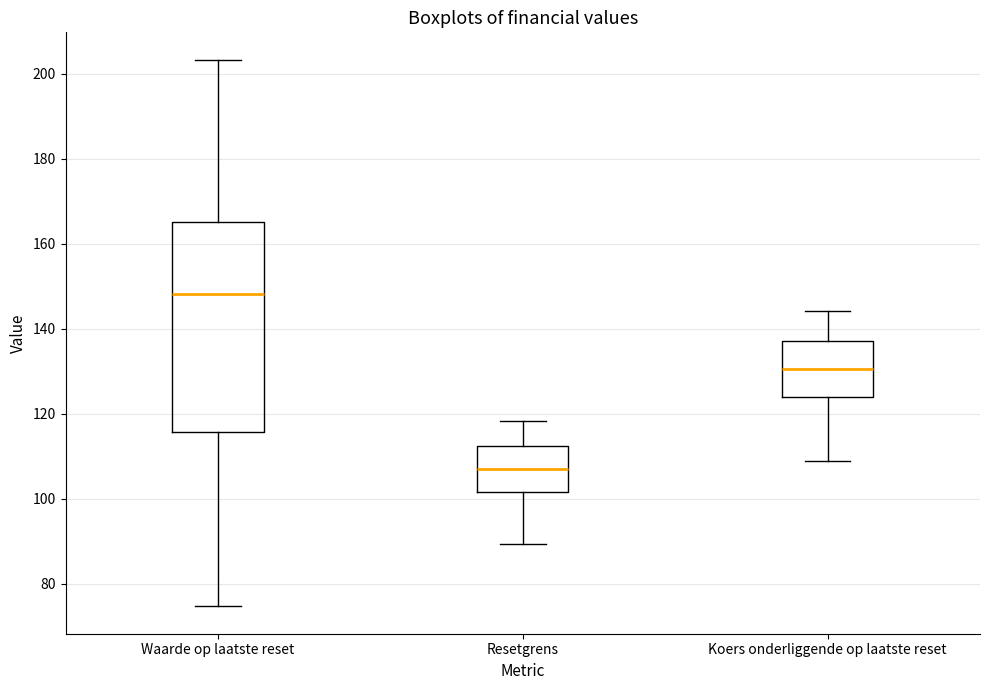

Which box is the tallest, from its lower edge to its upper edge?

Waarde op laatste reset